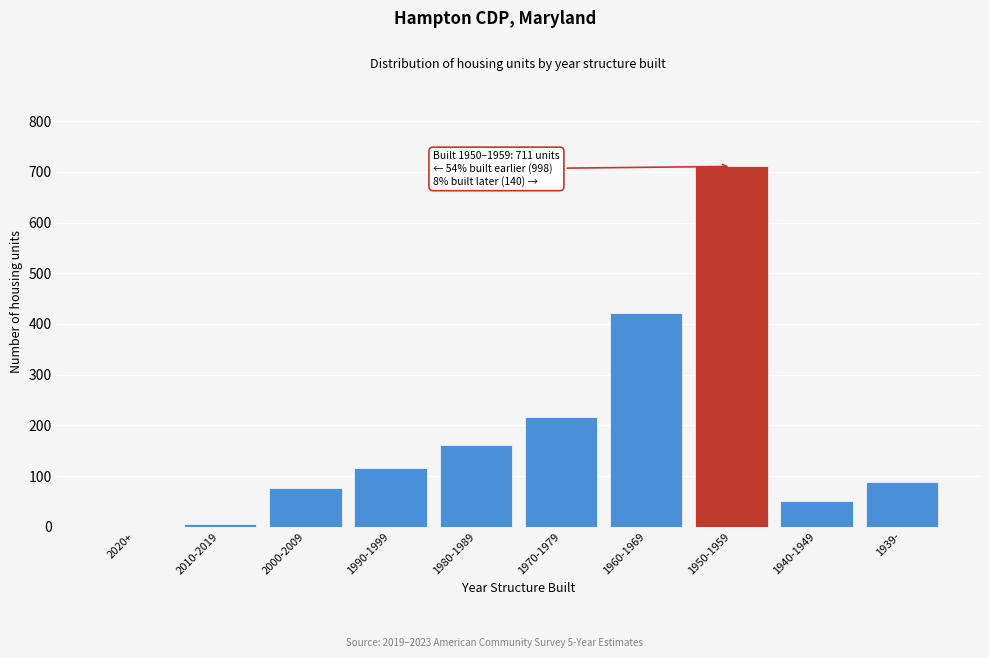

Reading right to left, transcribe all the data shown in this chart.

1939-=89	1940-1949=51	1950-1959=711	1960-1969=422	1970-1979=217	1980-1989=161	1990-1999=116	2000-2009=76	2010-2019=6	2020+=0